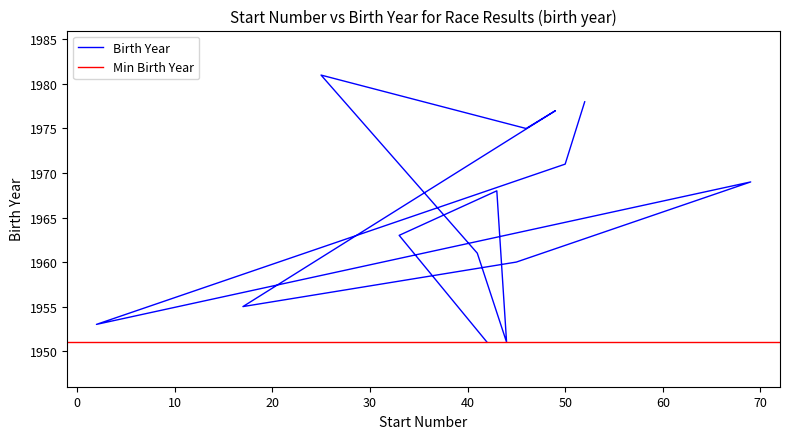

True or false: the data has more than 1 interior local peaks.

True